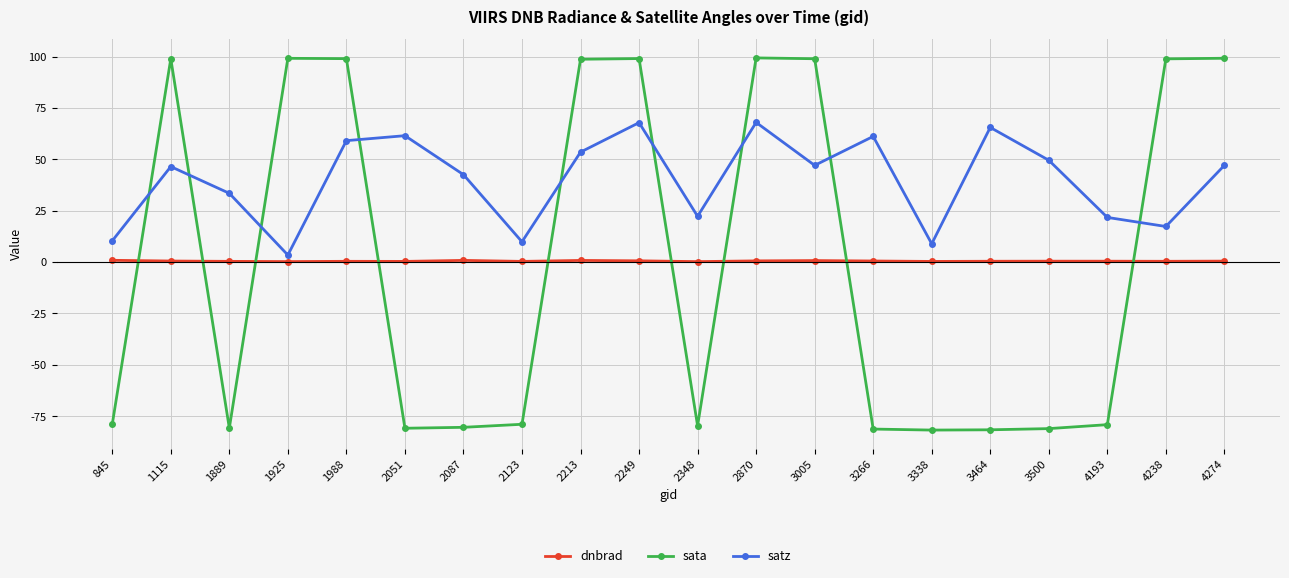

True or false: dnbrad has a value of 0.6 at 2870.

True